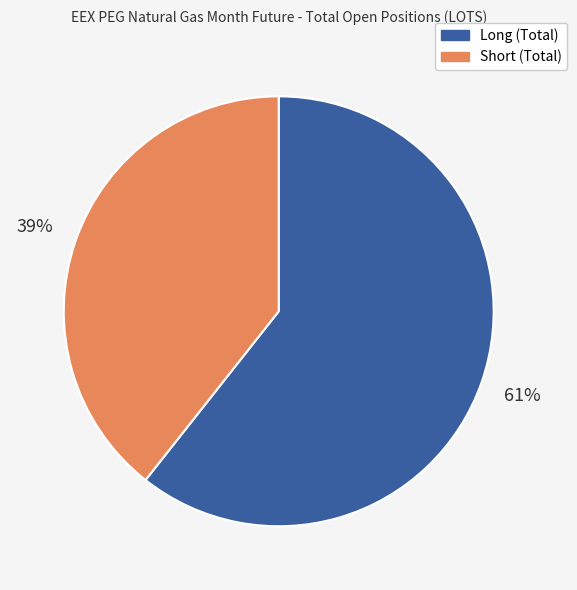

Which category has the smallest portion of the pie?

Short (Total)